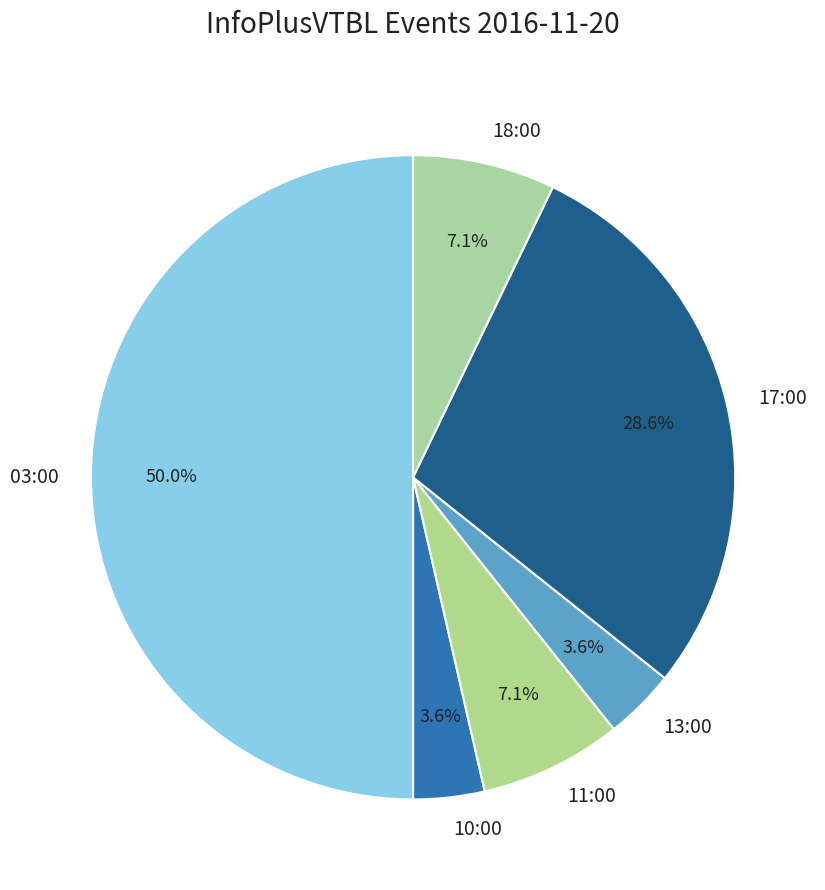

Does 17:00 account for over 50% of the chart?

No